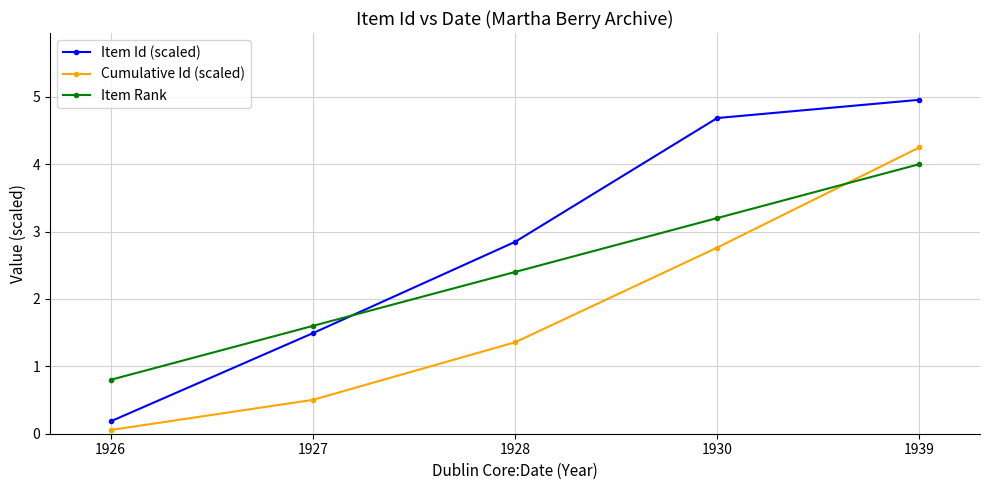

Where does the Item Id (scaled) series first go above 2?

1928